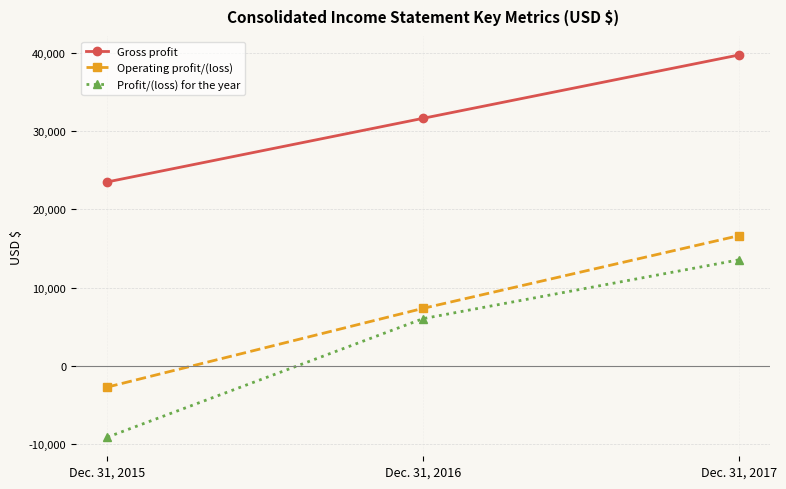

Rank the series by their maximum value, from lowest to highest.

Profit/(loss) for the year, Operating profit/(loss), Gross profit